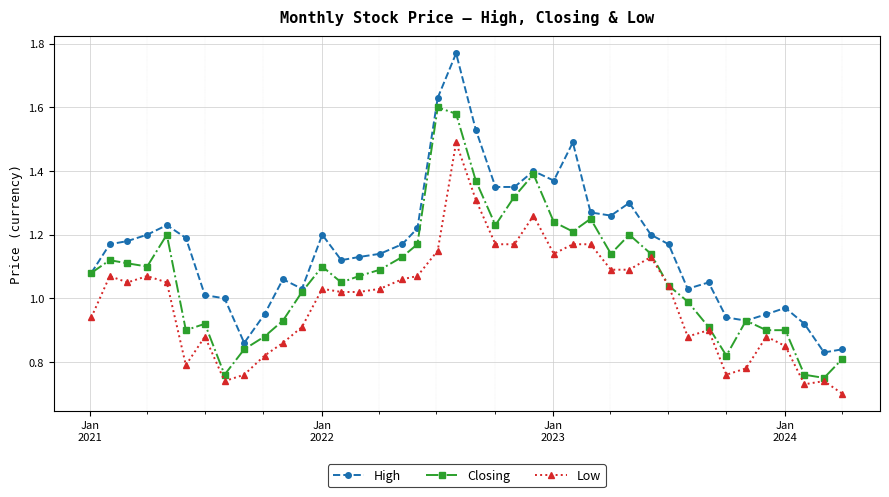

Rank the series by their average value, from highest to lowest.

High, Closing, Low